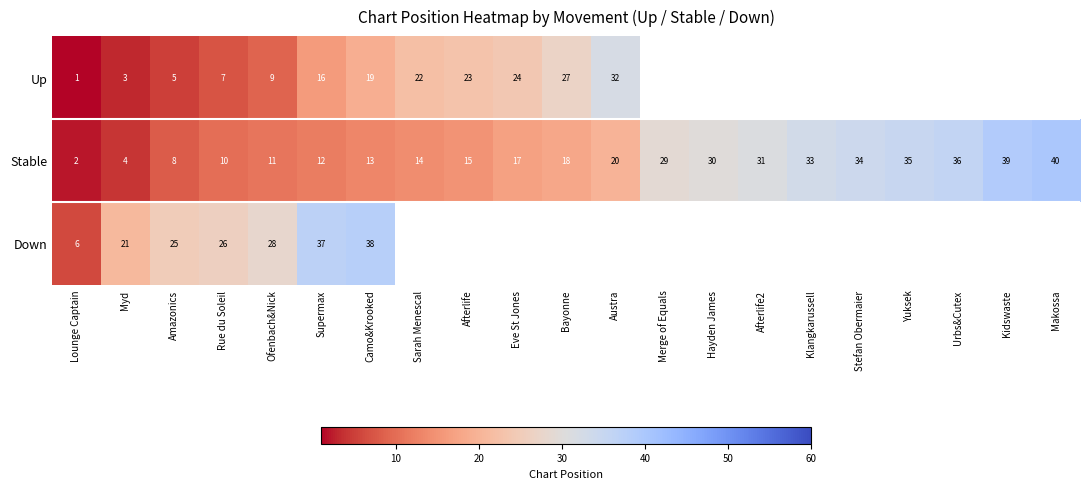

Is it true that Down equals 28 at Ofenbach&Nick?

True